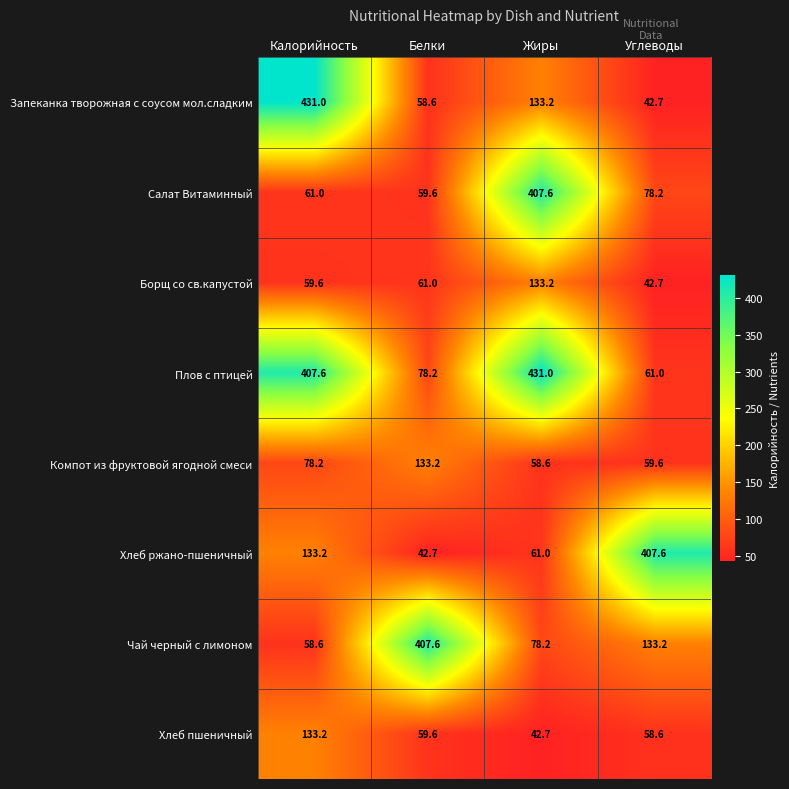

What is the maximum value shown in the chart?

431.0